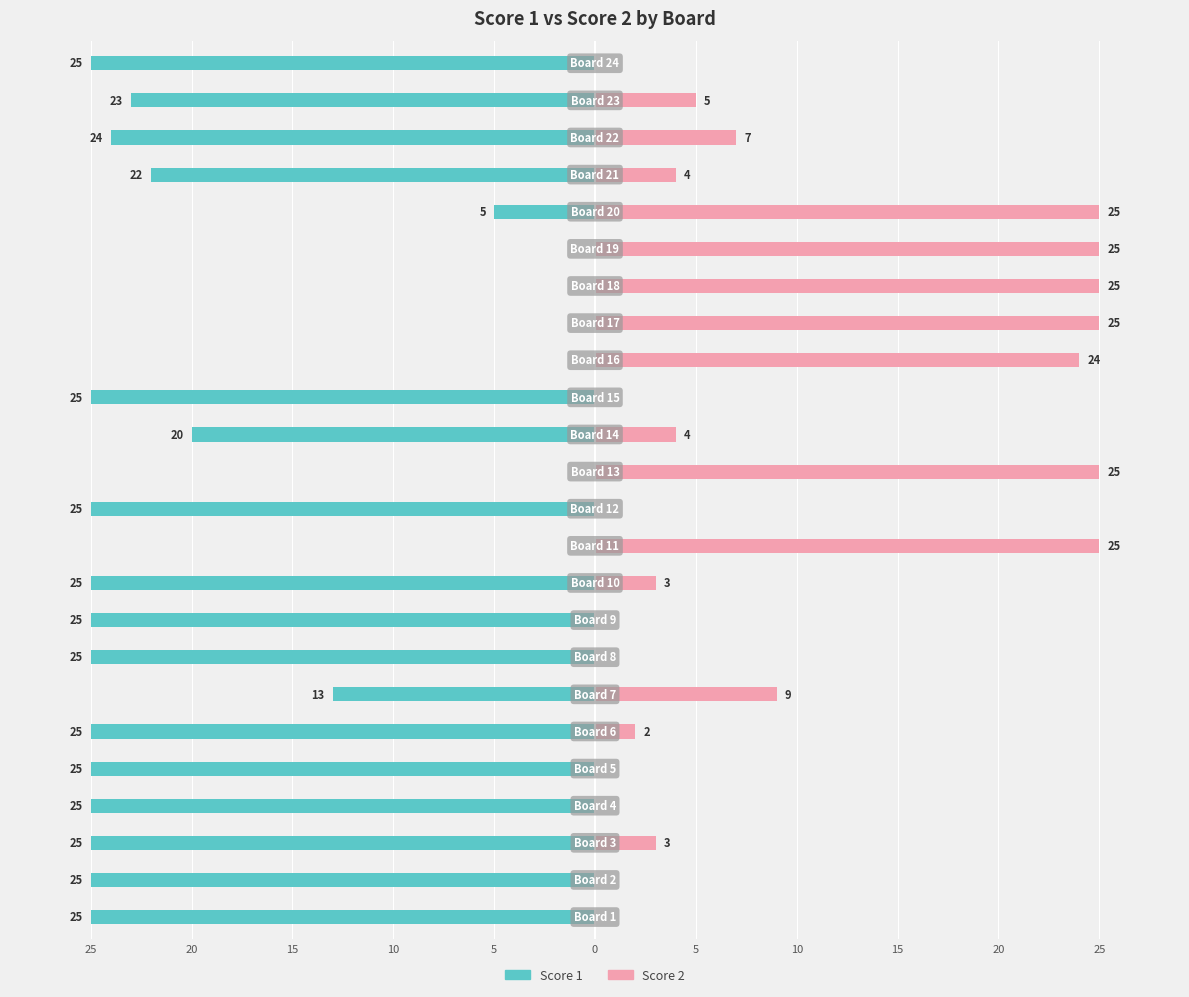

What is the difference between the highest and lowest values at 11?

25